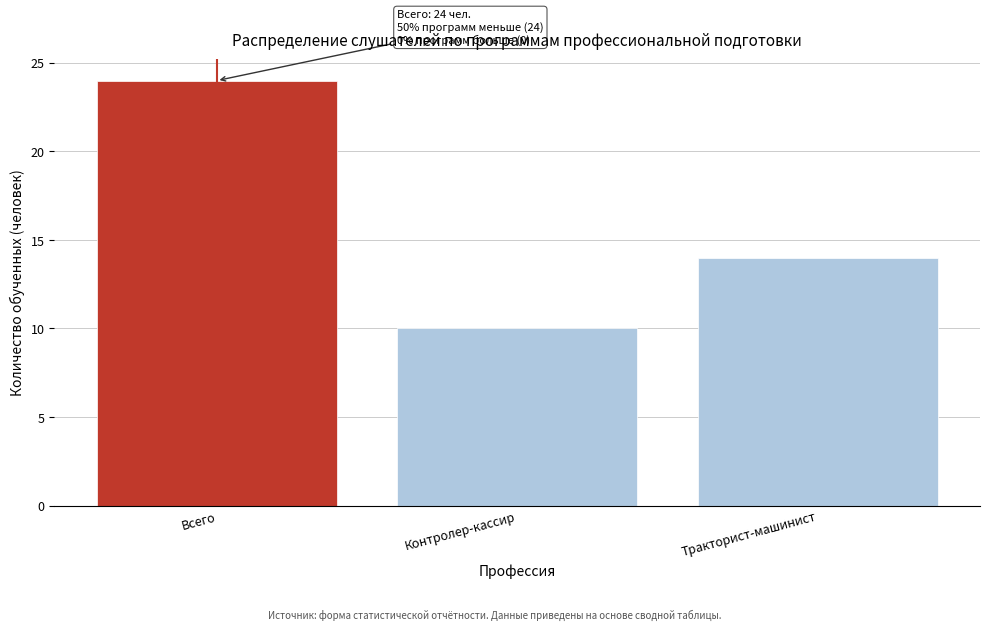

Reading left to right, extract all data points from this chart.

Всего=24	Контролер-кассир=10	Тракторист-машинист=14